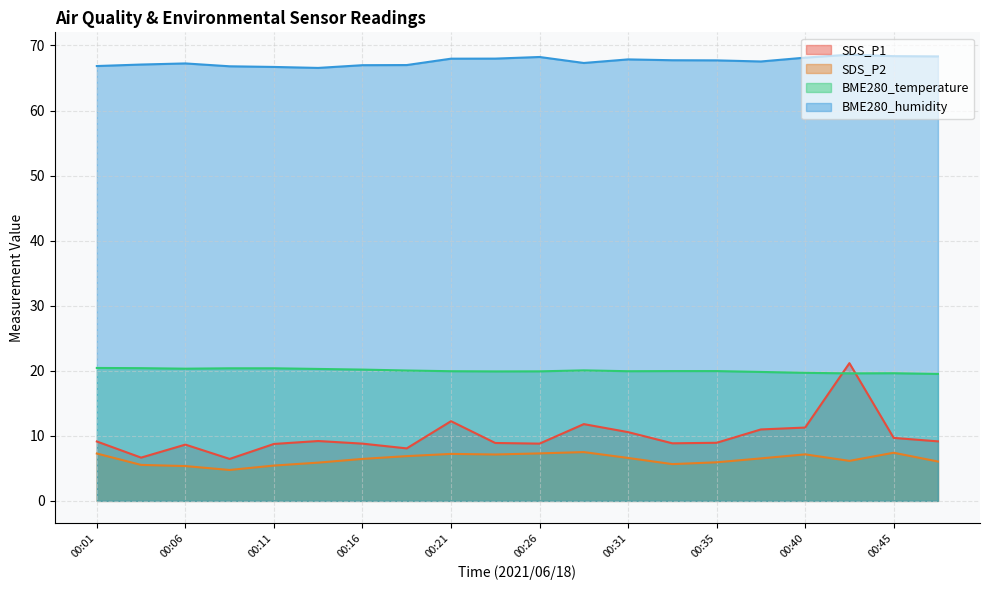

What is the lowest value of the SDS_P1 series?

6.5